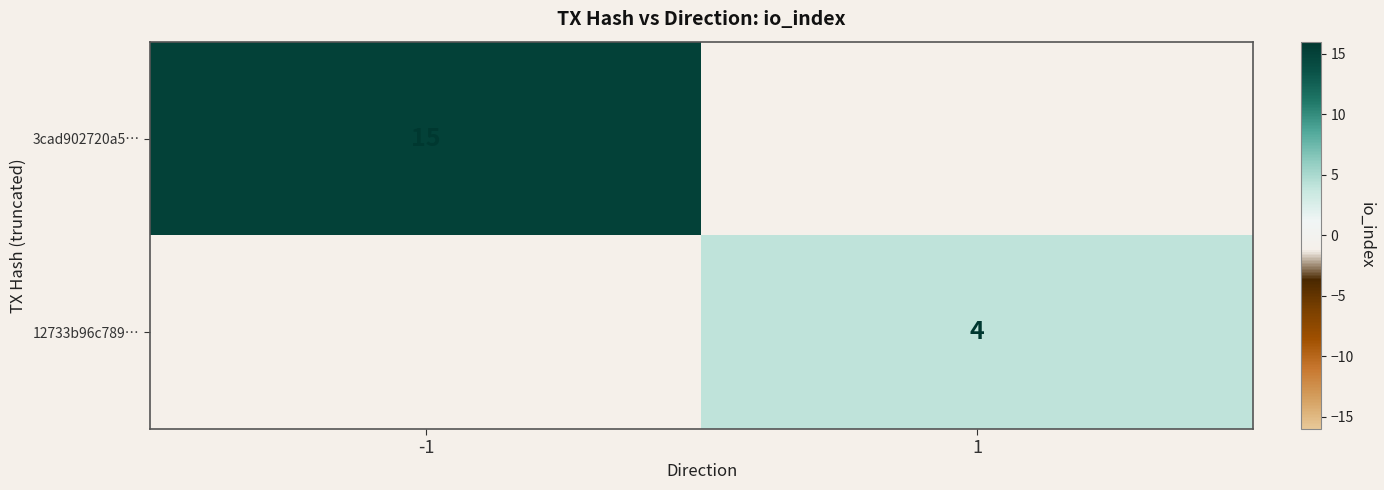

Which has a higher value, 1 or -1?

-1